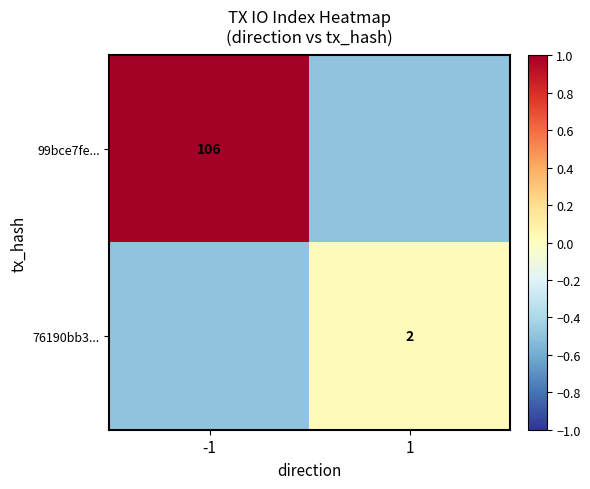

True or false: 76190bb3... has a value of 2.0 at 1.

True